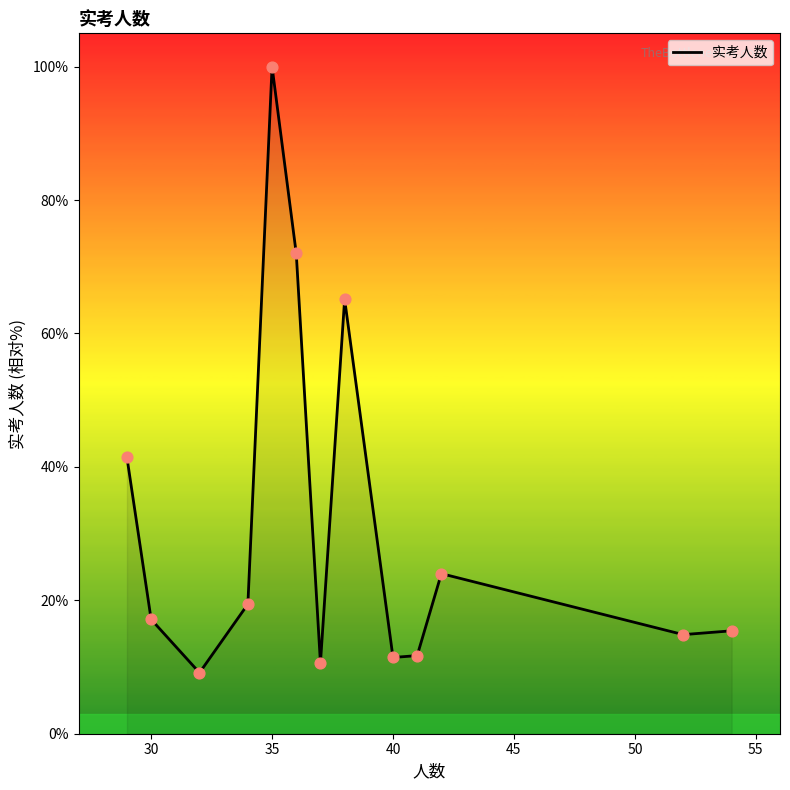

What is the greatest value displayed?

100.0